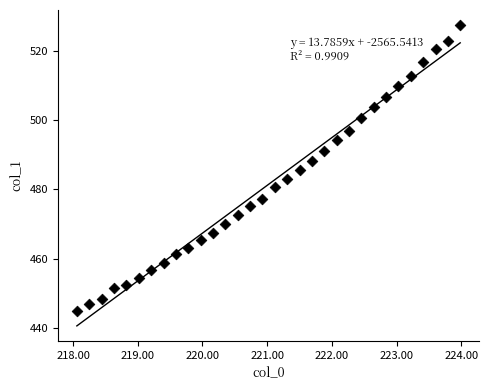

What is the range of Y values (max minus min)?

82.4